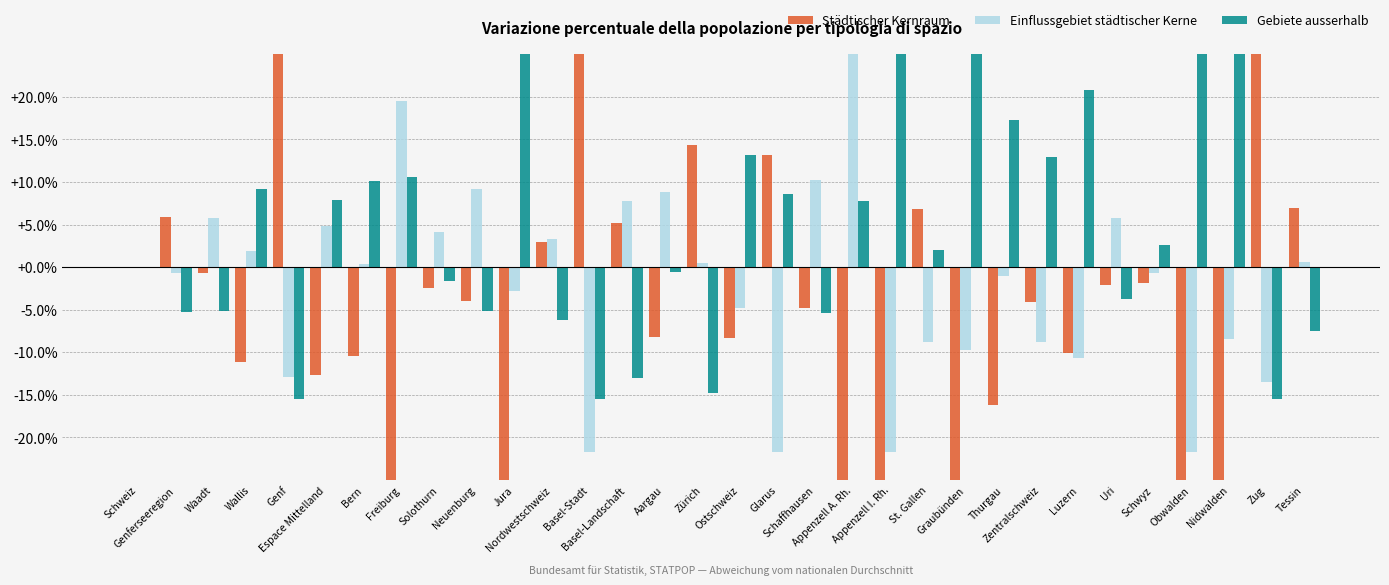

What is the difference between the second highest and second lowest values in the Gebiete ausserhalb series?

72.4